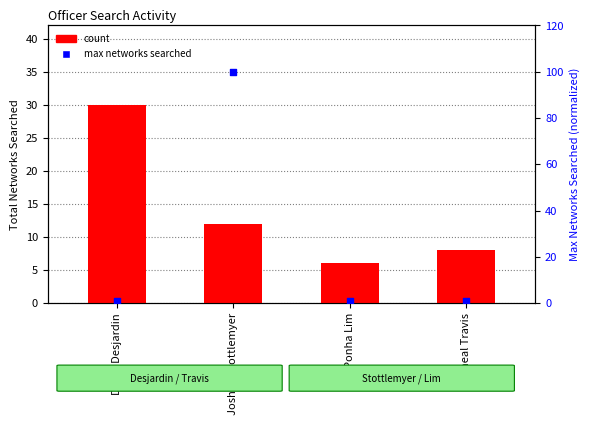

What is the total value across all series at David Desjardin?

31.1